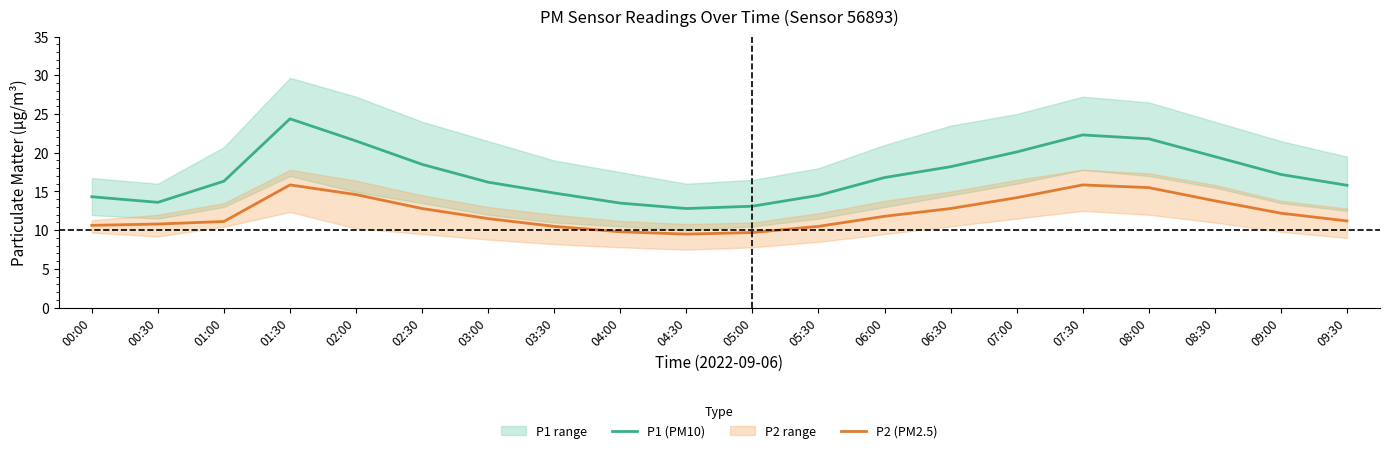

True or false: P1 (PM10) and P2 (PM2.5) intersect in this chart.

False